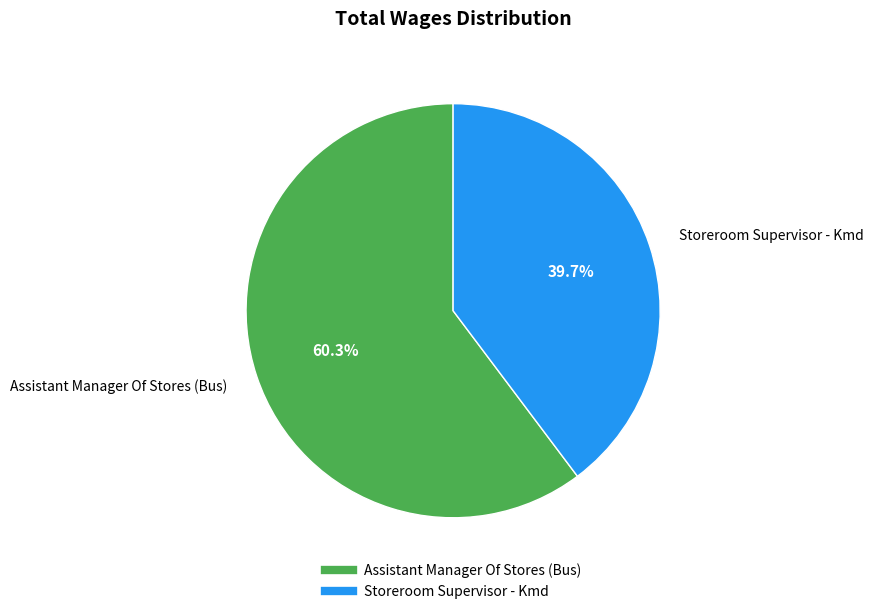

How many segments does this pie chart have?

2